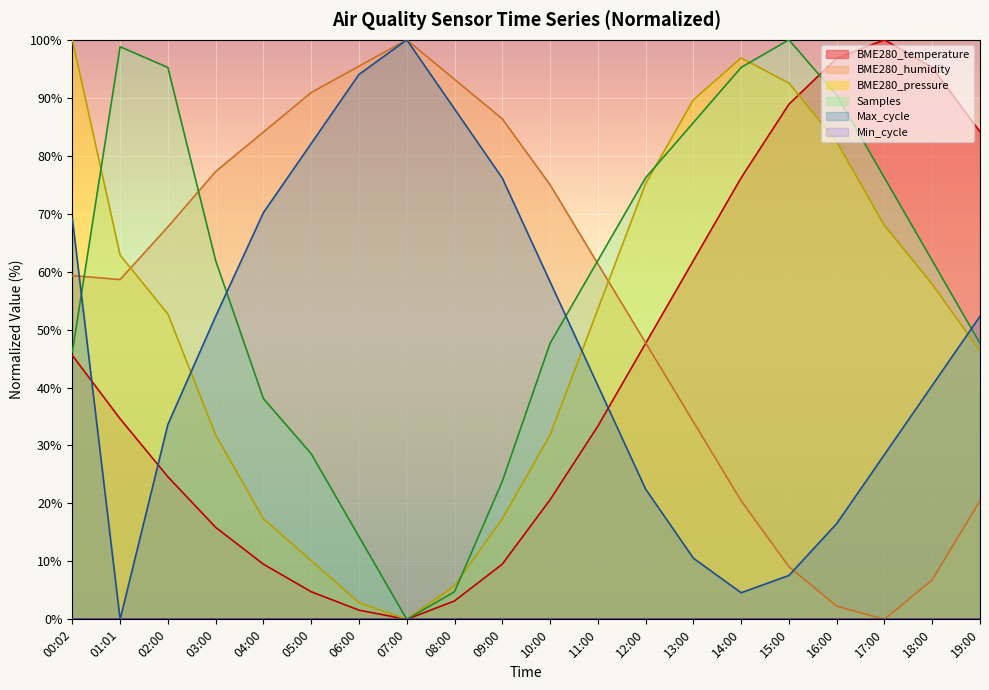

Which series ends up on top after the final intersection of BME280_pressure_norm and Samples_norm?

Samples_norm